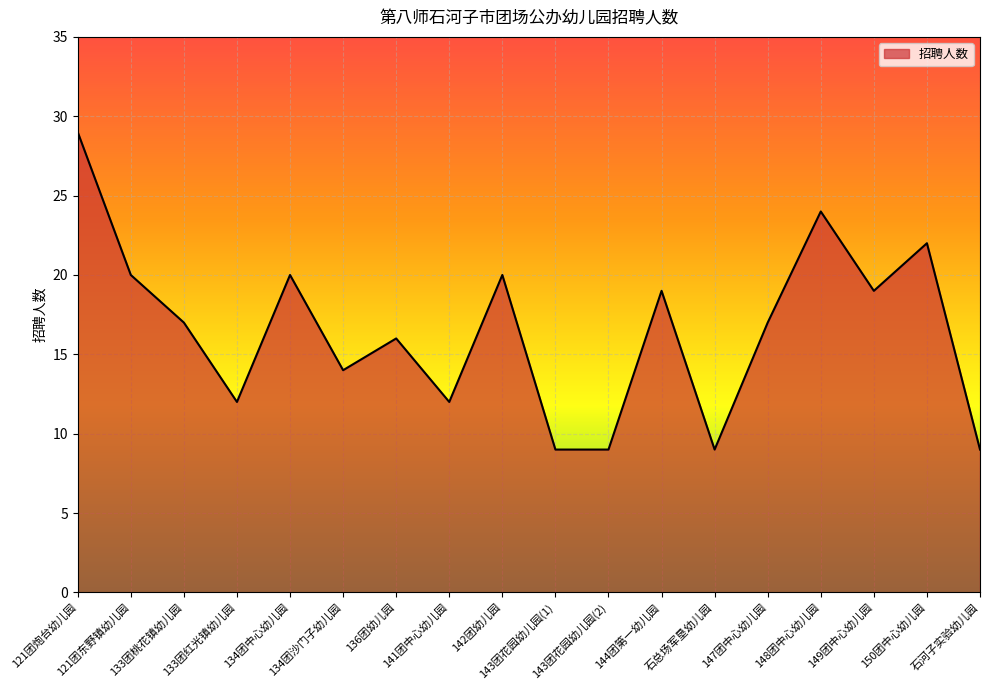

Reading left to right, extract all data points from this chart.

29	20	17	12	20	14	16	12	20	9	9	19	9	17	24	19	22	9